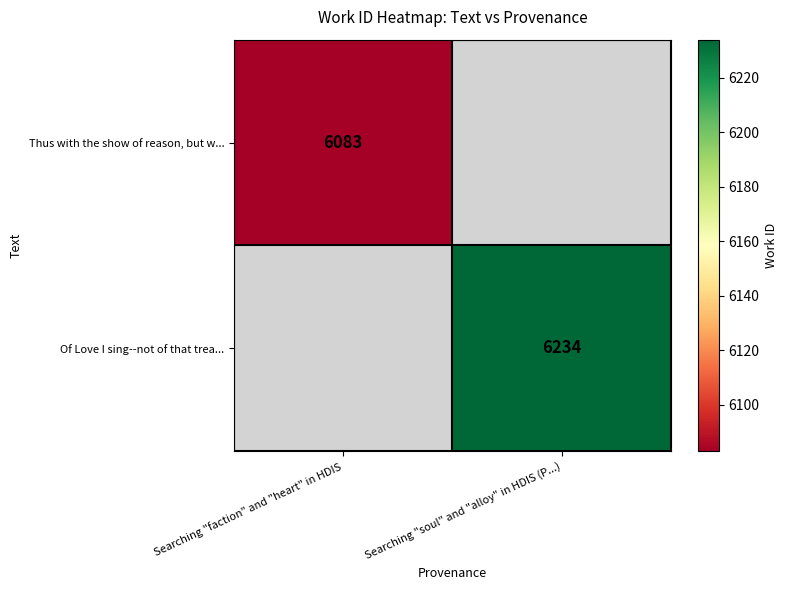

Is it true that Of Love I sing--not of that trea... equals 6234 at Searching "soul" and "alloy" in HDIS (P...)?

True